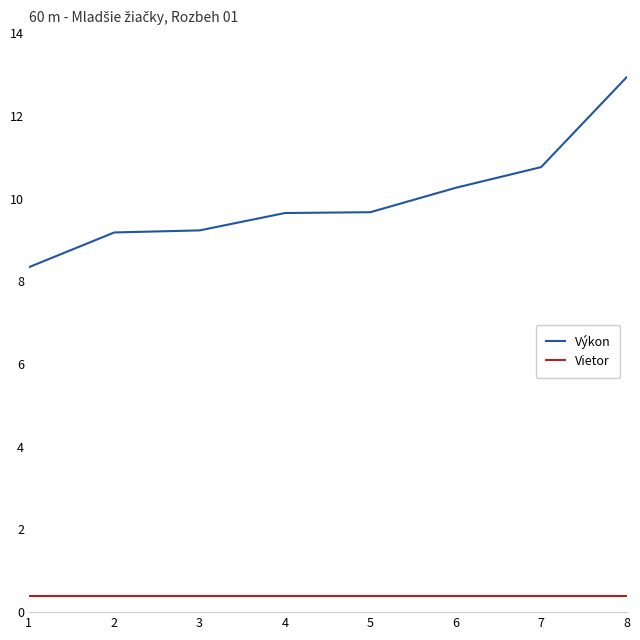

True or false: Výkon and Vietor cross at least once.

False